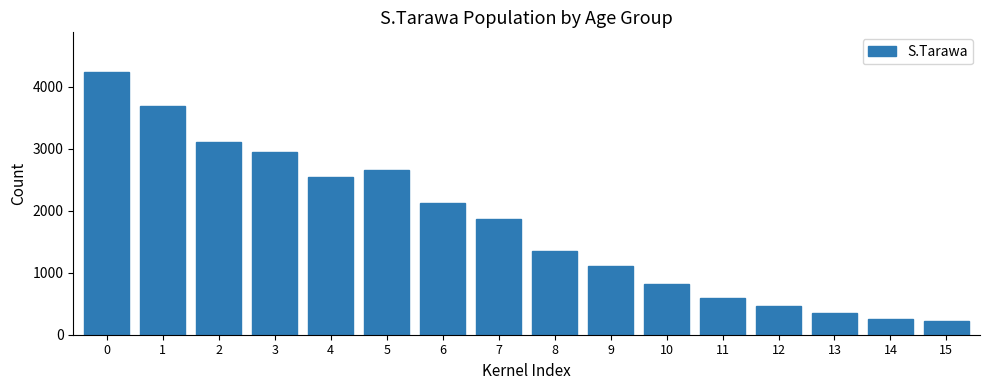

Reading left to right, what are all the values shown in this chart?

4238	3694	3111	2951	2542	2662	2122	1867	1349	1108	817	599	469	345	248	225